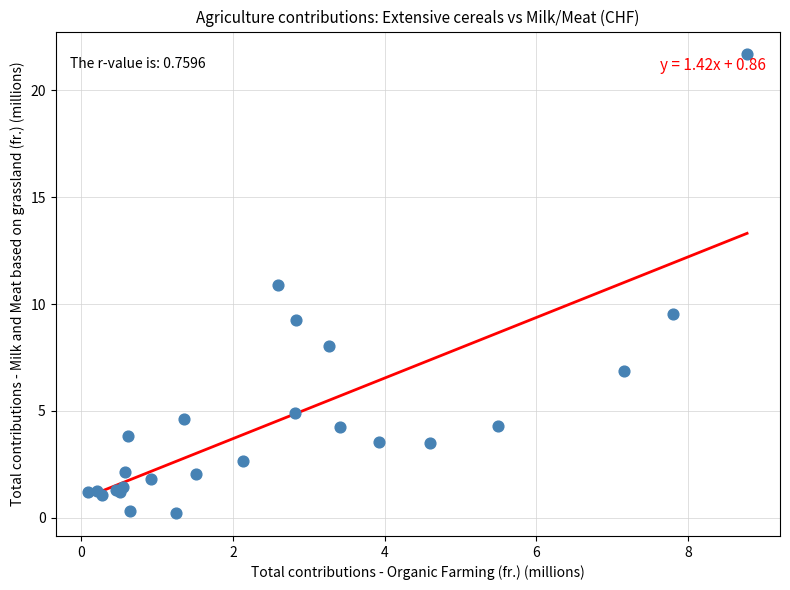

What Y value in the scatter plot is closest to 10?

9.6